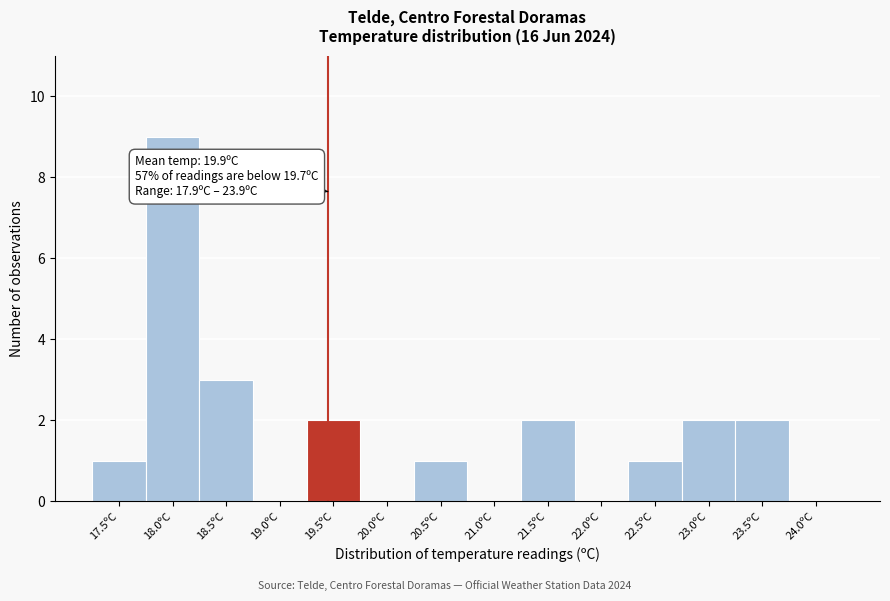

Reading left to right, what are all the values shown in this chart?

17.5ºC=1	18.0ºC=9	18.5ºC=3	19.0ºC=0	19.5ºC=2	20.0ºC=0	20.5ºC=1	21.0ºC=0	21.5ºC=2	22.0ºC=0	22.5ºC=1	23.0ºC=2	23.5ºC=2	24.0ºC=0